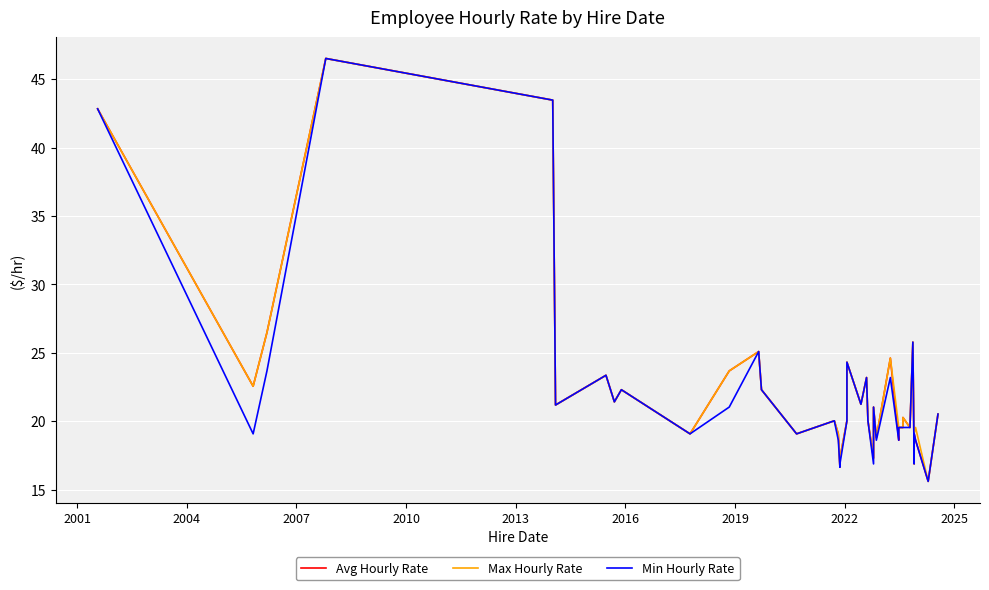

Is it true that Min Hourly Rate equals 32.2 at 2001?

False